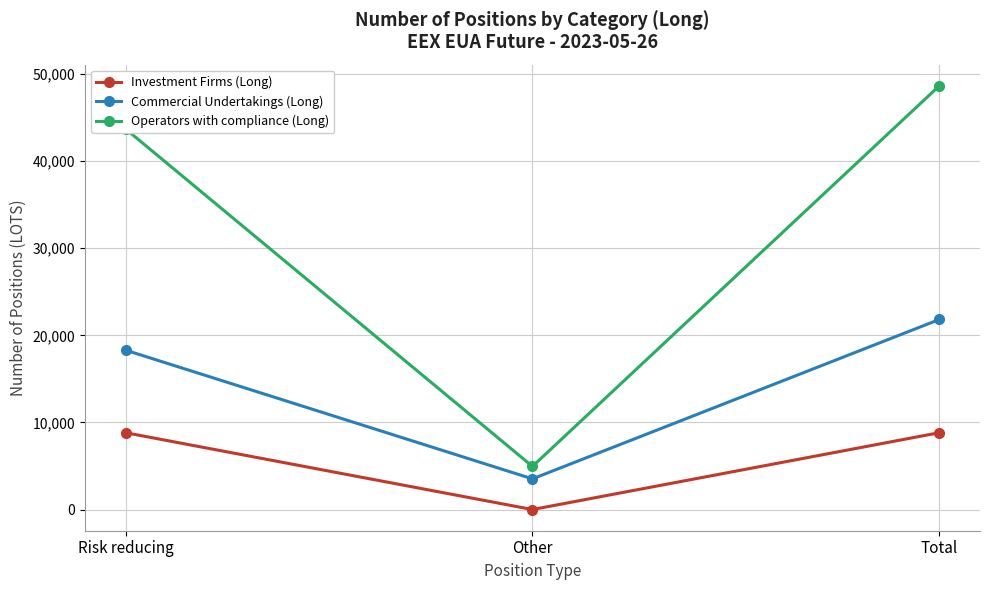

Reading left to right, list all the values displayed in this chart.

Investment Firms (Long): Risk reducing=8821	Other=0	Total=8821
Commercial Undertakings (Long): Risk reducing=18297	Other=3522	Total=21819
Operators with compliance (Long): Risk reducing=43695	Other=4952	Total=48647